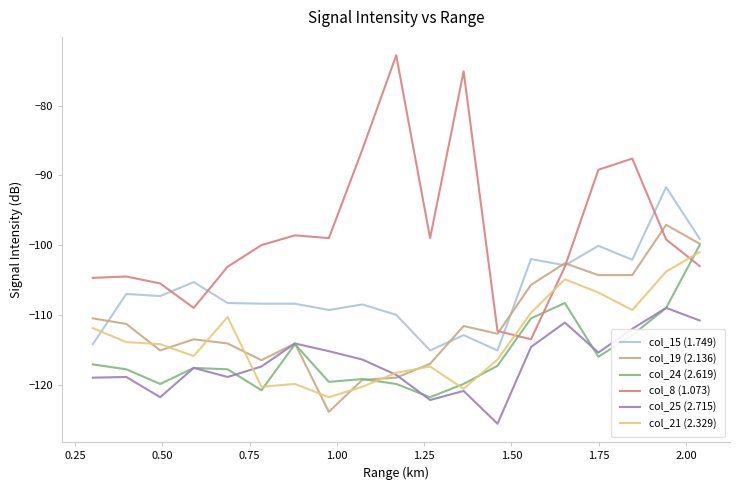

How many distinct data groups are displayed?

6